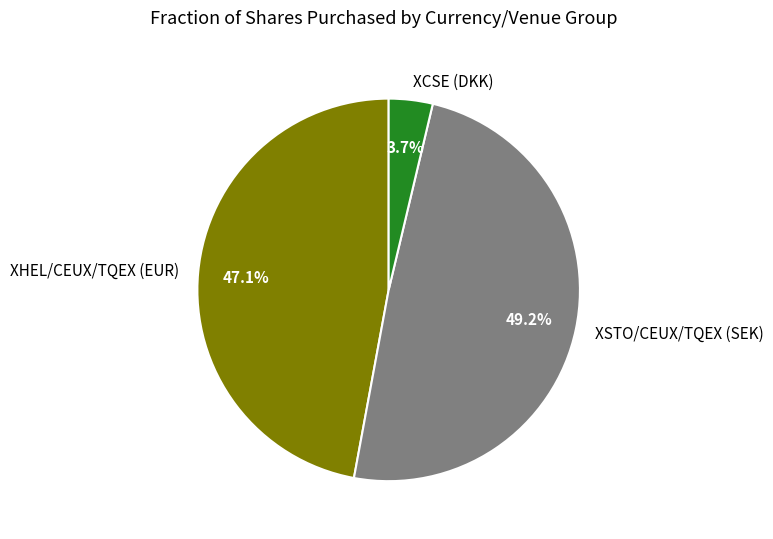

How many segments does this pie chart have?

3